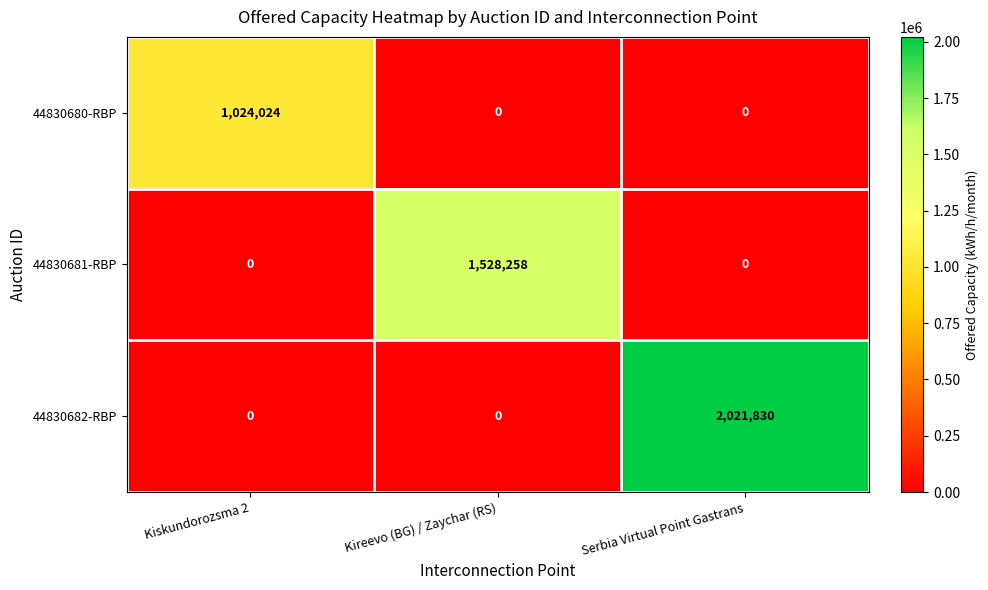

List the series in order of their peak value, highest first.

44830682-RBP, 44830681-RBP, 44830680-RBP